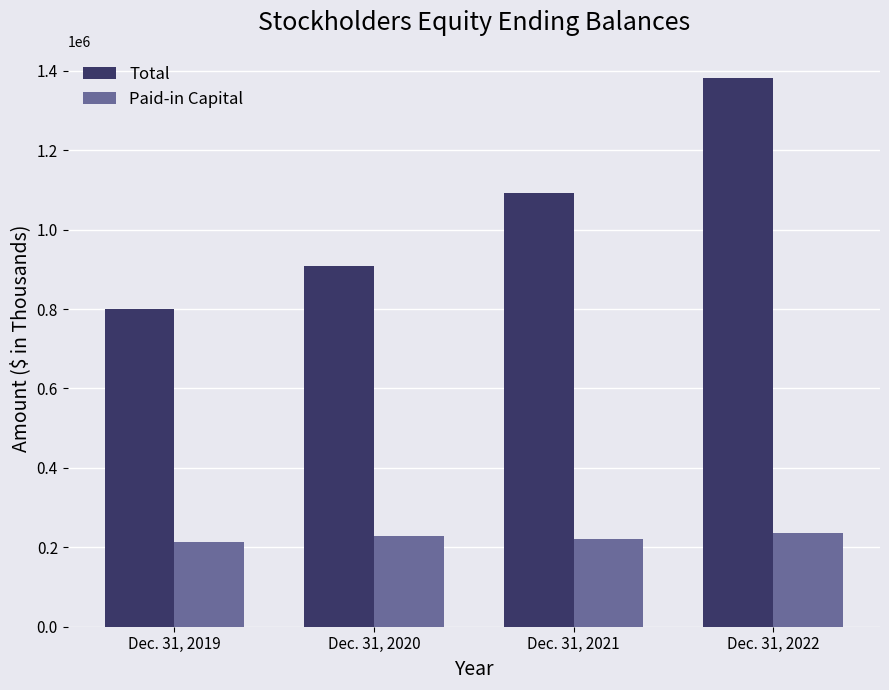

Which series changed the most between Dec. 31, 2021 and Dec. 31, 2022?

Total